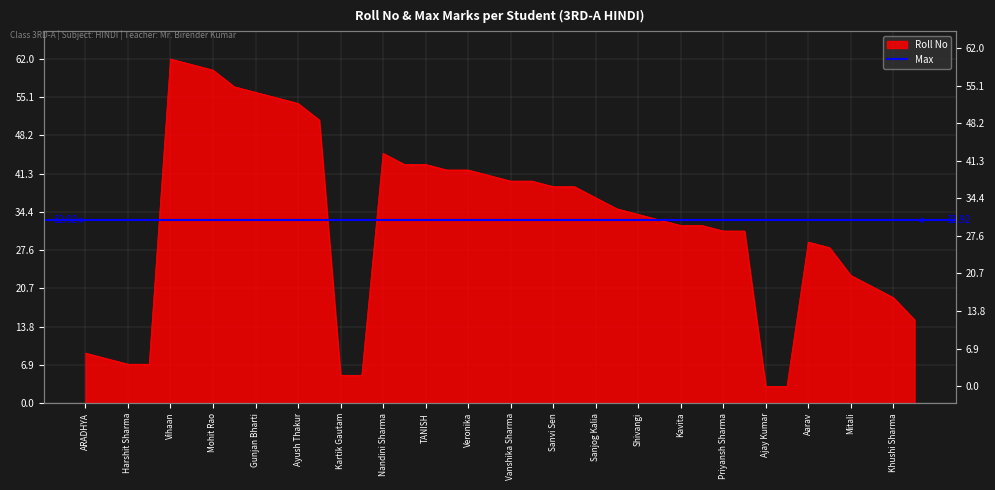

What is the difference between the second highest and minimum values?

58